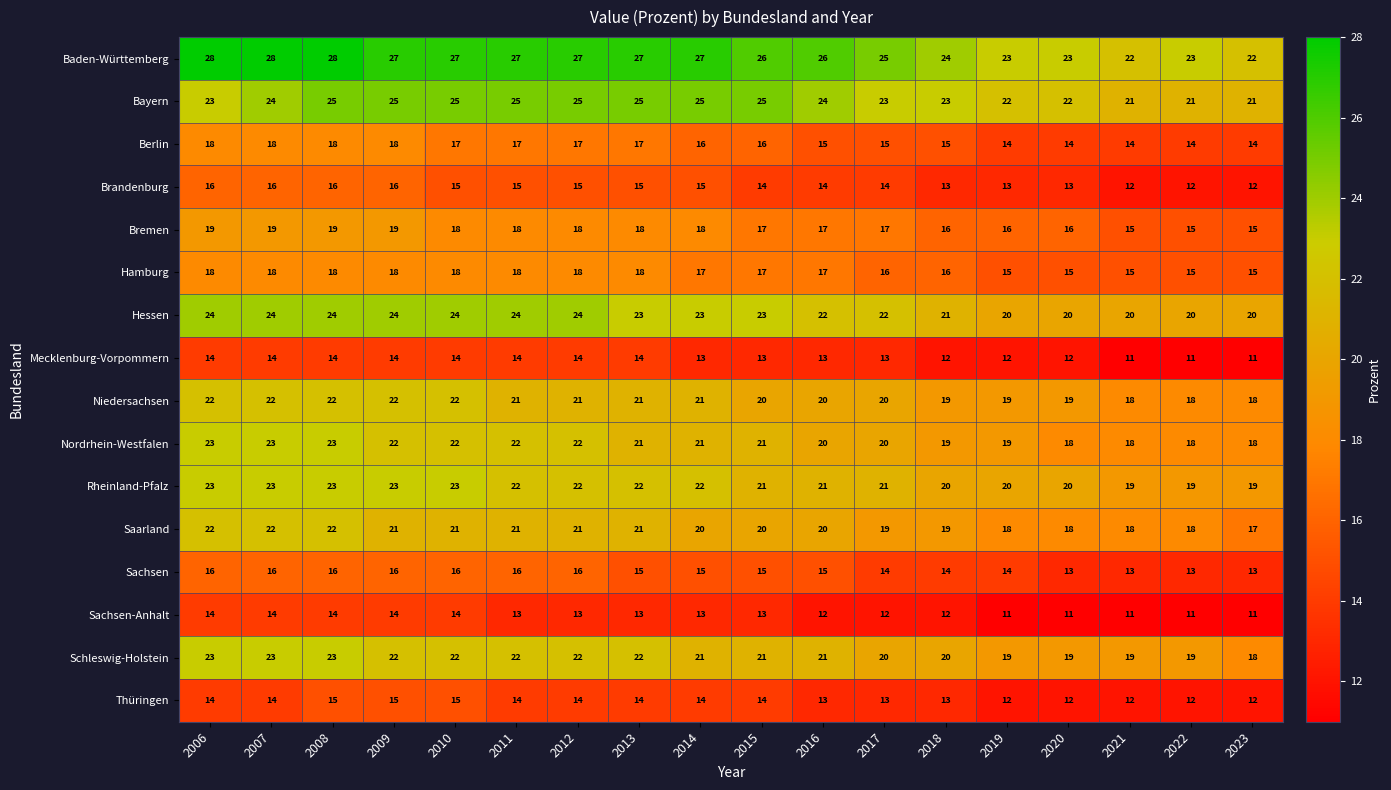

What is the lowest value of the Mecklenburg-Vorpommern series?

11